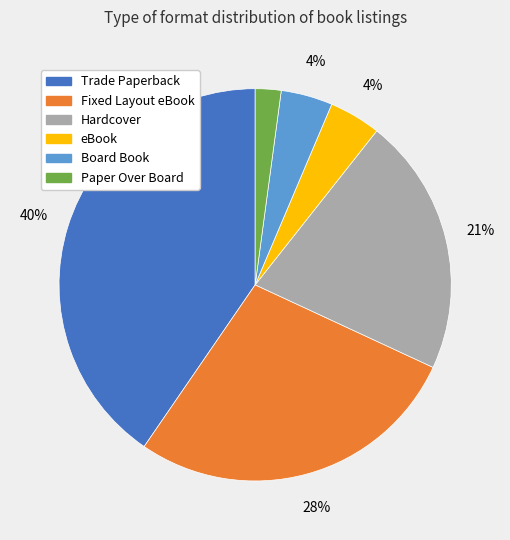

Do eBook and Hardcover together represent more than half of the pie?

No